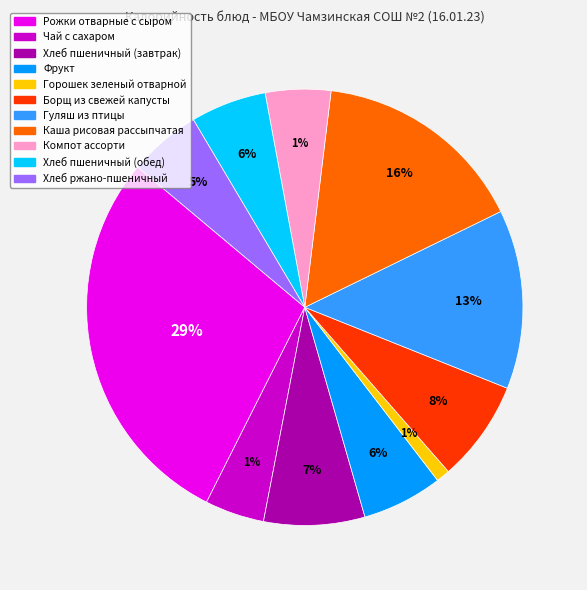

How many segments does this pie chart have?

11